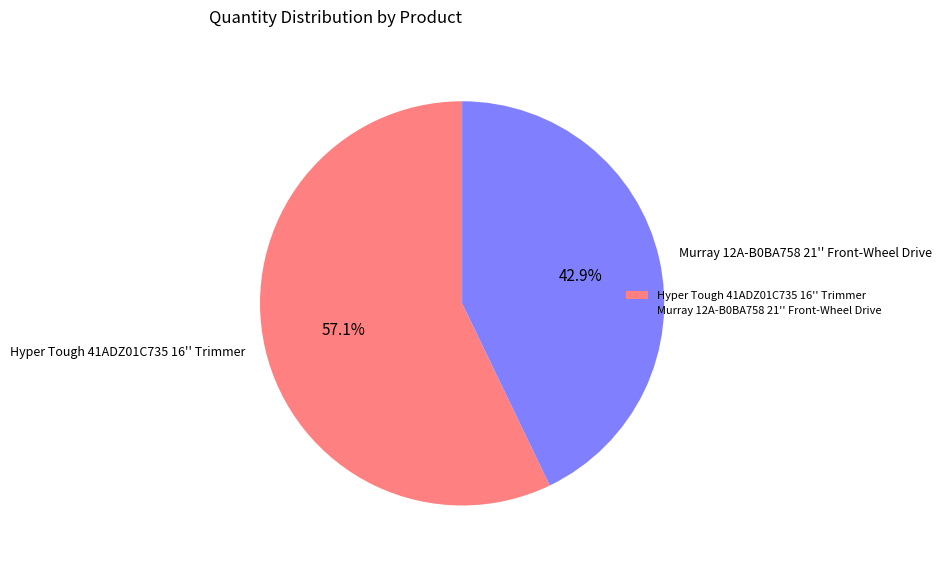

Approximately how many times larger is the value at Hyper Tough 41ADZ01C735 16'' Trimmer compared to Murray 12A-B0BA758 21'' Front-Wheel Drive?

1.3